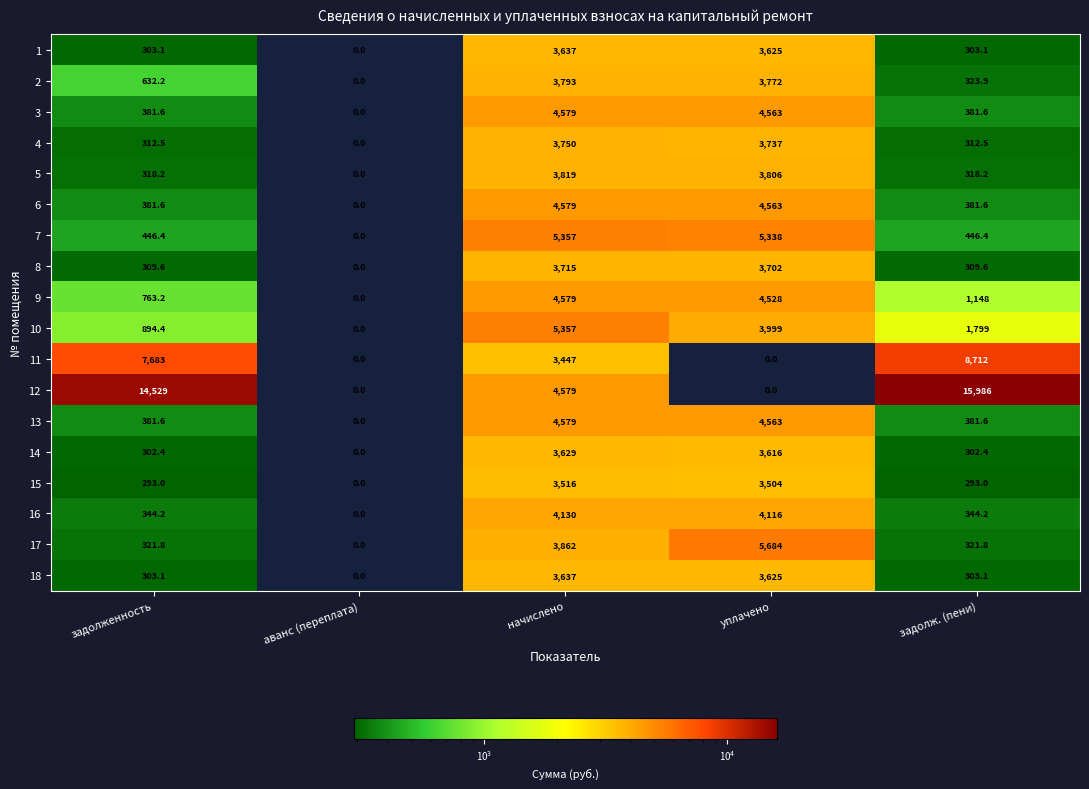

The 10 series shows 0.0 at аванс (переплата). True or false?

True